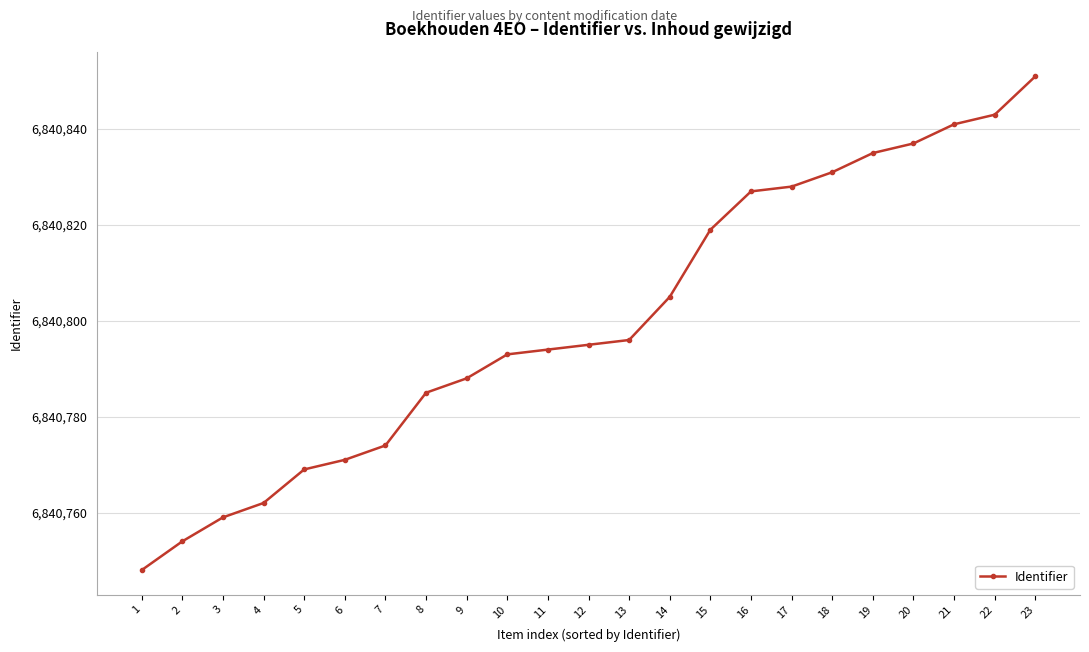

Reading left to right, extract all data points from this chart.

6840748	6840754	6840759	6840762	6840769	6840771	6840774	6840785	6840788	6840793	6840794	6840795	6840796	6840805	6840819	6840827	6840828	6840831	6840835	6840837	6840841	6840843	6840851